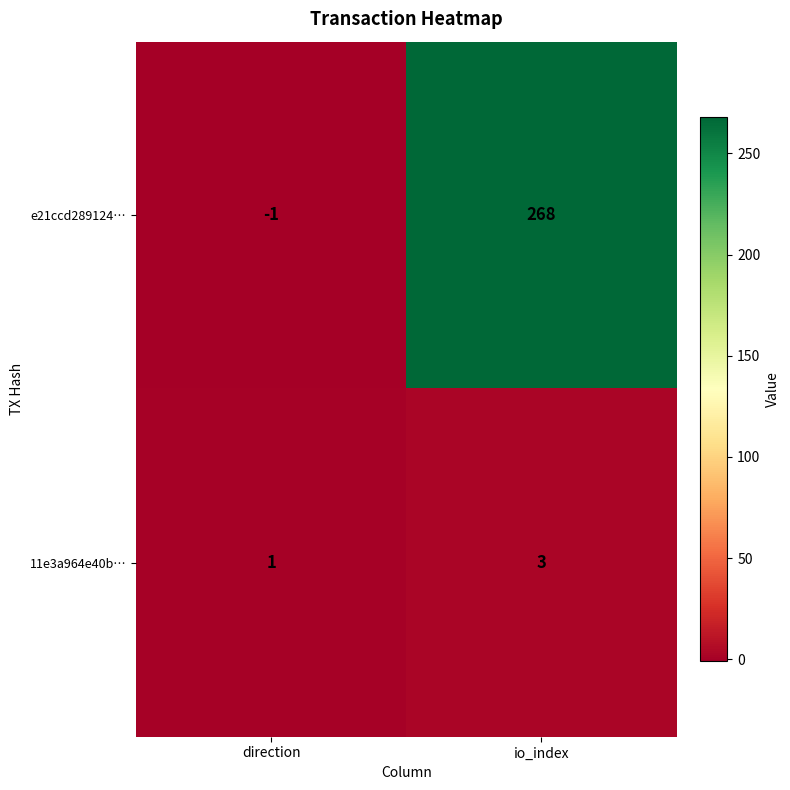

Reading left to right, what are all the values shown in this chart?

e21ccd289124…: -1	268
11e3a964e40b…: 1	3